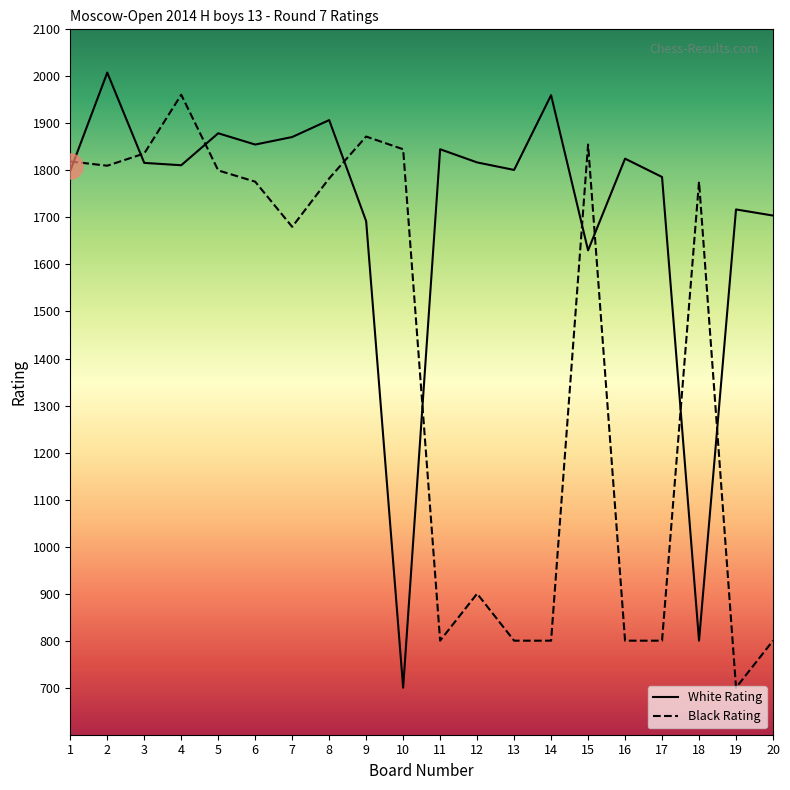

What is the highest value of the Black Rating series?

1961